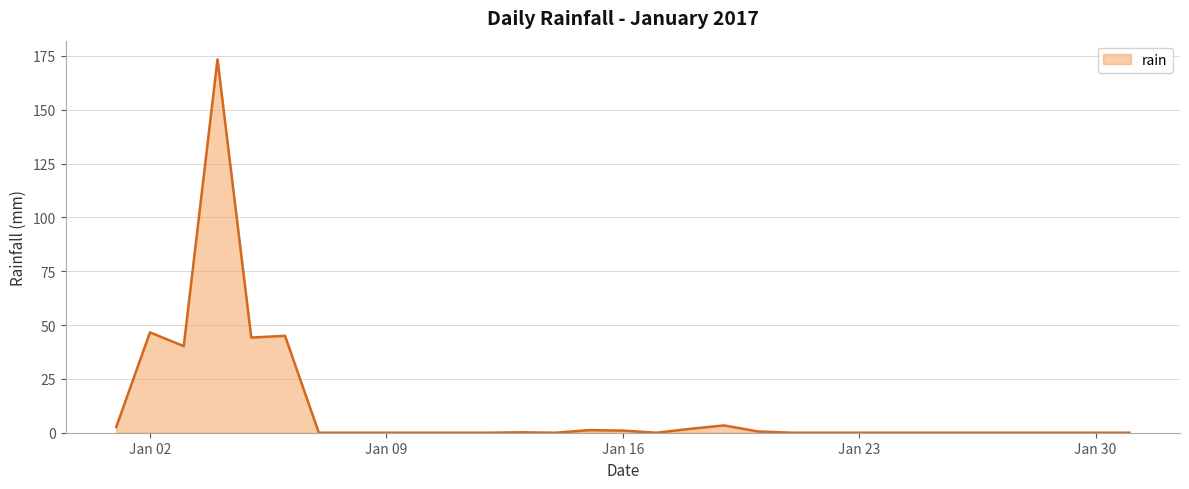

How many categories are shown in the chart?

31